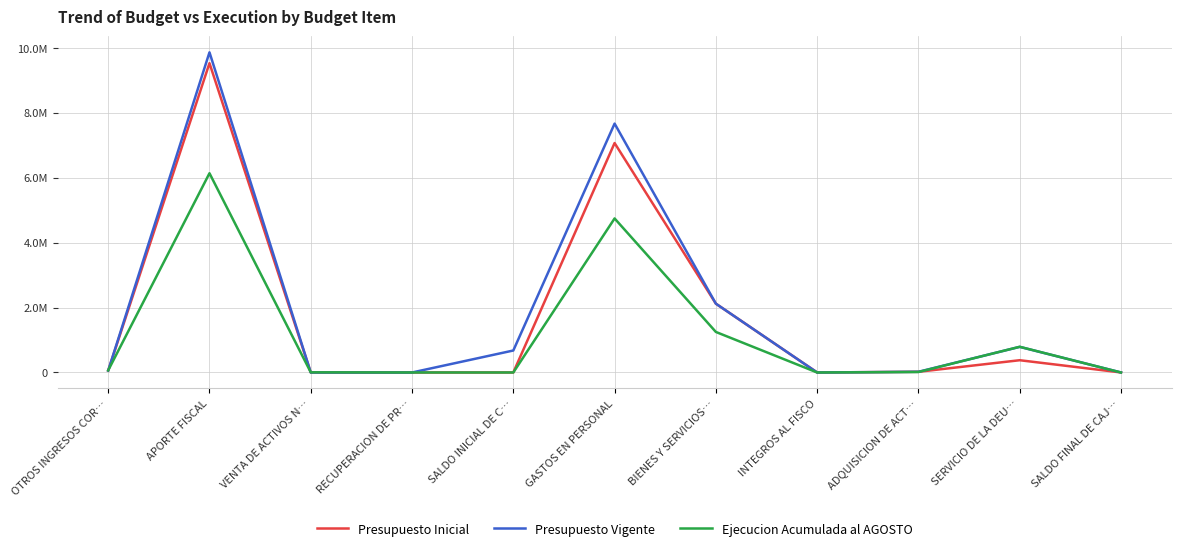

At which category does Ejecucion Acumulada al AGOSTO reach its first local peak?

APORTE FISCAL